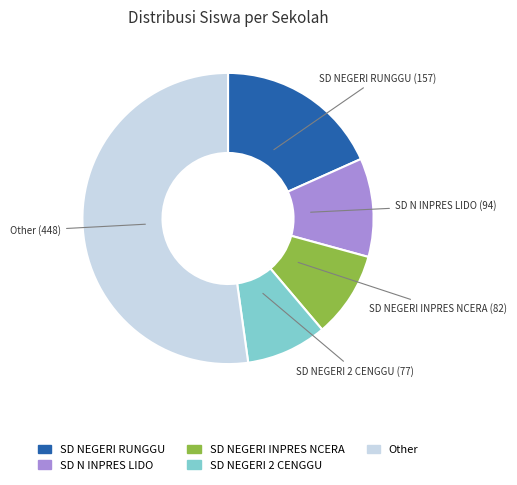

Does any single category account for the majority?

Yes